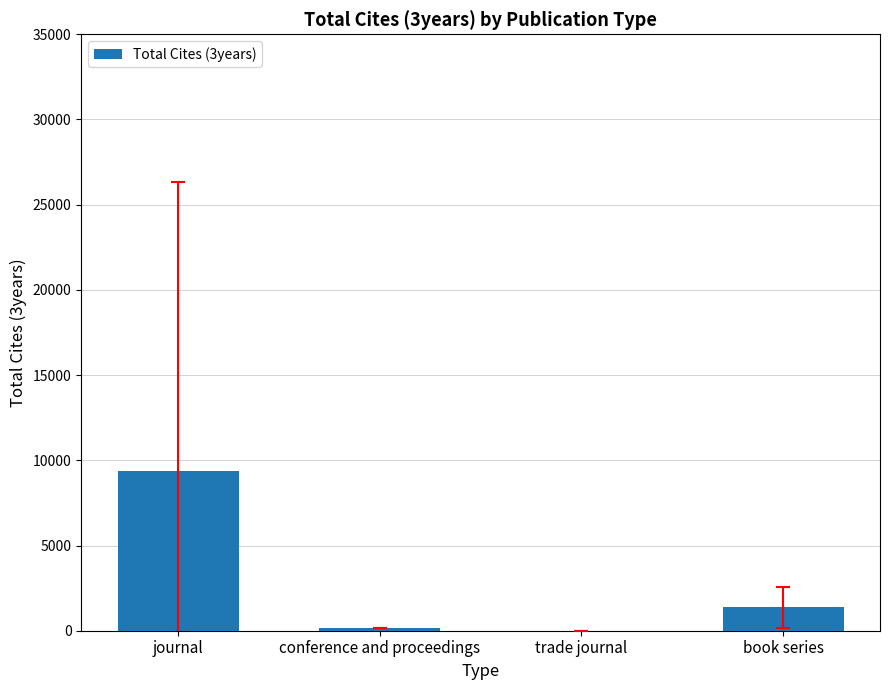

What is the change in value from journal to conference and proceedings?

-9173.9